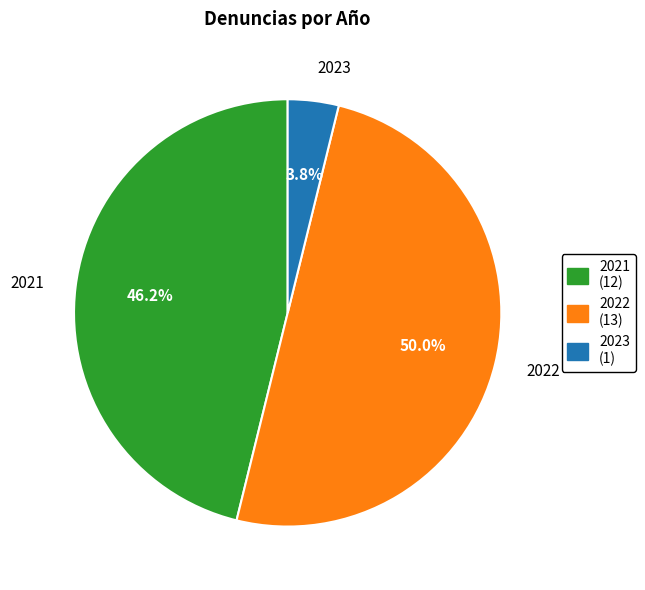

To the nearest percent, what percentage of the pie is 2023?

4%